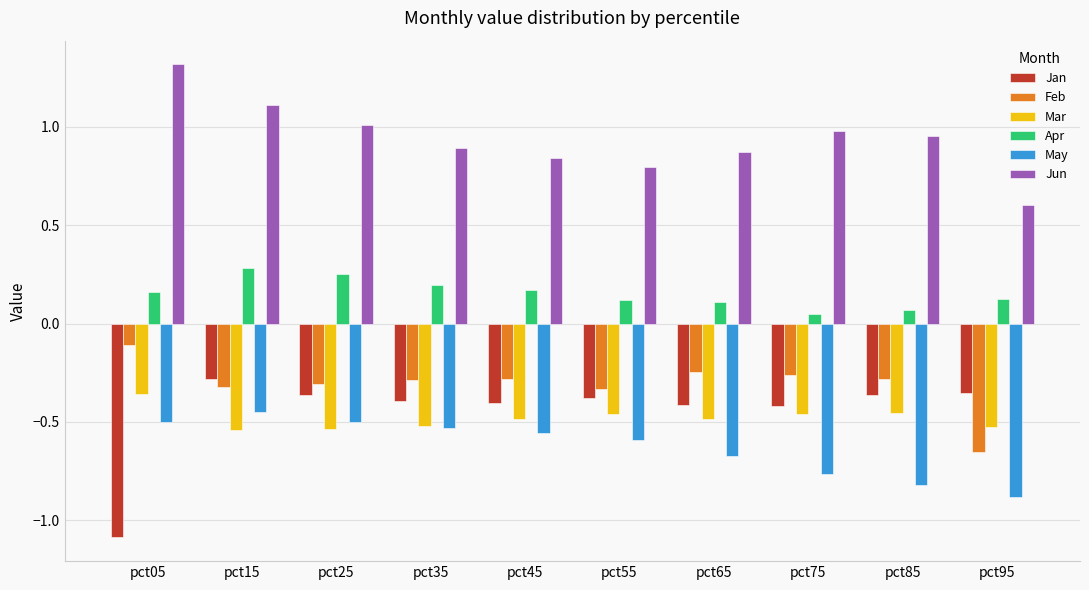

Which series has the largest range (max minus min)?

Jan